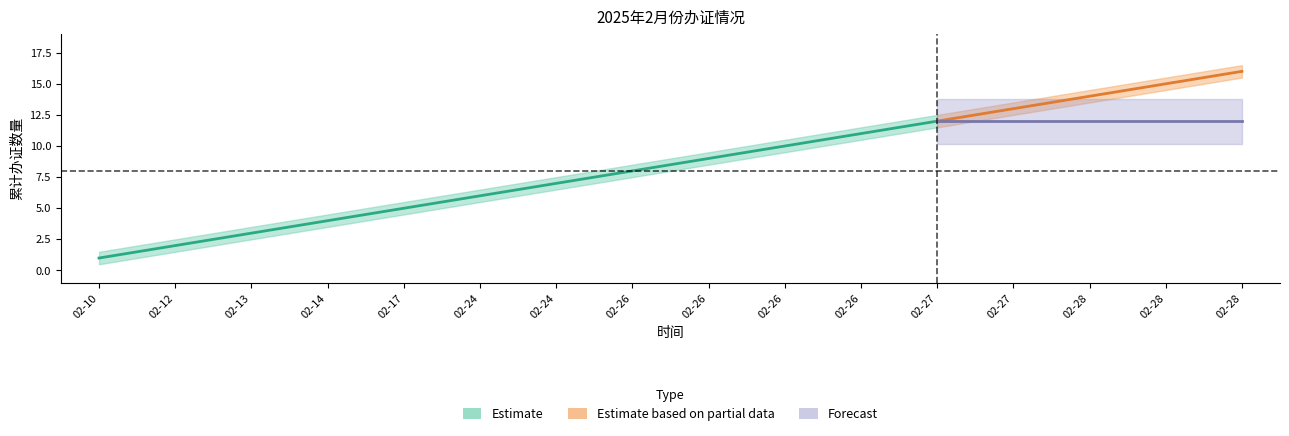

What is the approximate value of Cumulative Count at 02-28?

15.0